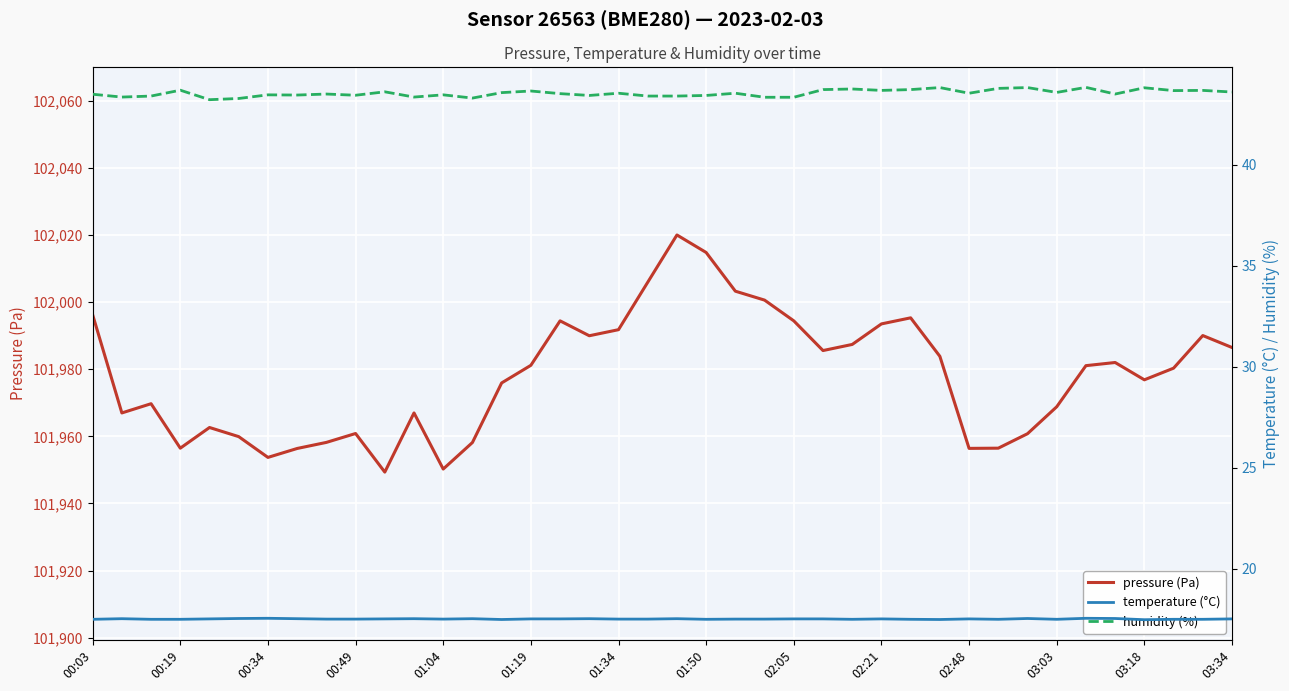

The pressure (Pa) series shows 101981.1 at 34. True or false?

True